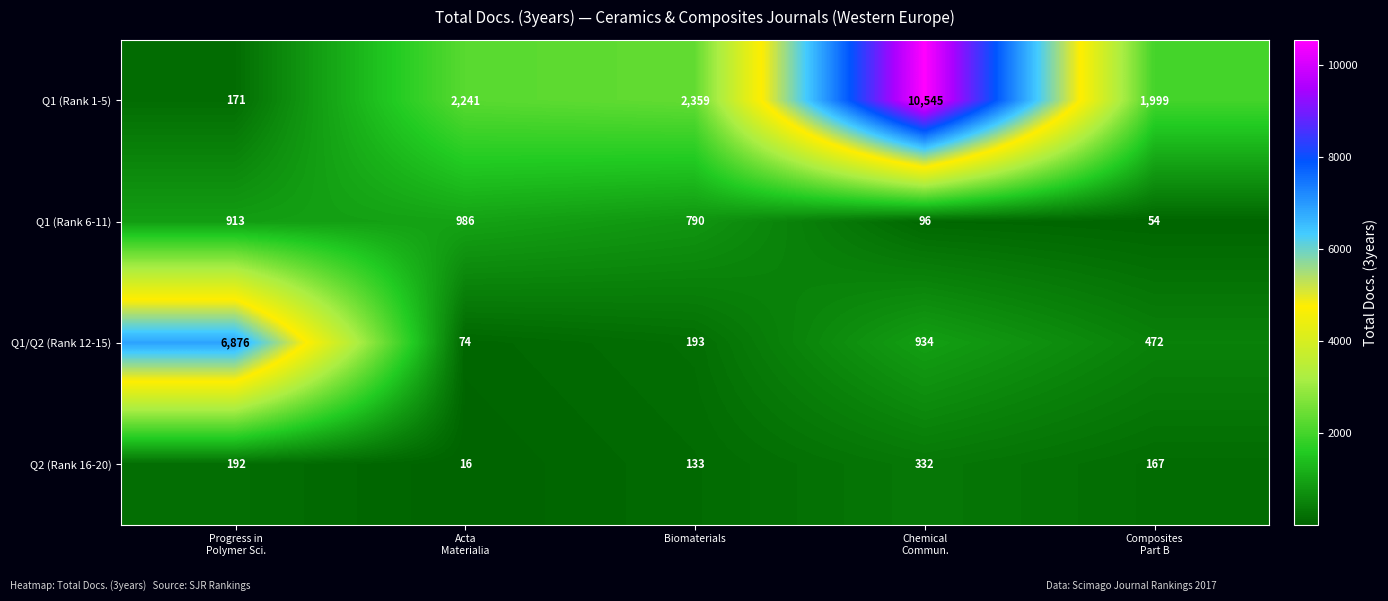

What is the average value of the Q1/Q2 (Rank 12-15) series?

1710